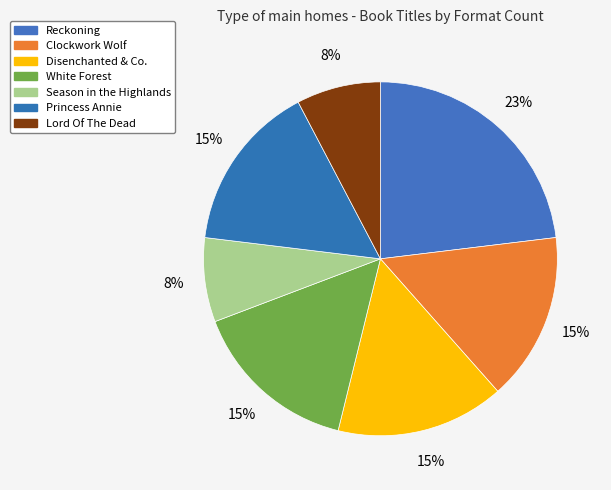

How many slices are in this pie chart?

7